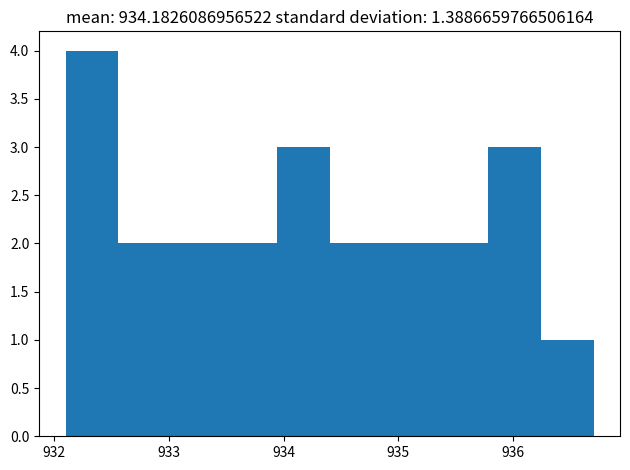

Over which range of the x-axis is the bar tallest?

932.10 to 932.56